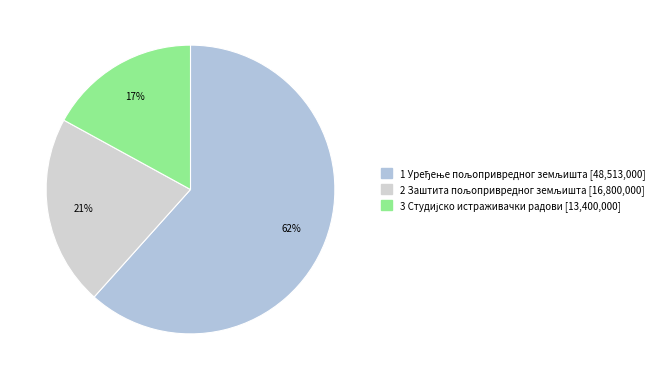

Count the number of slices in the pie.

3